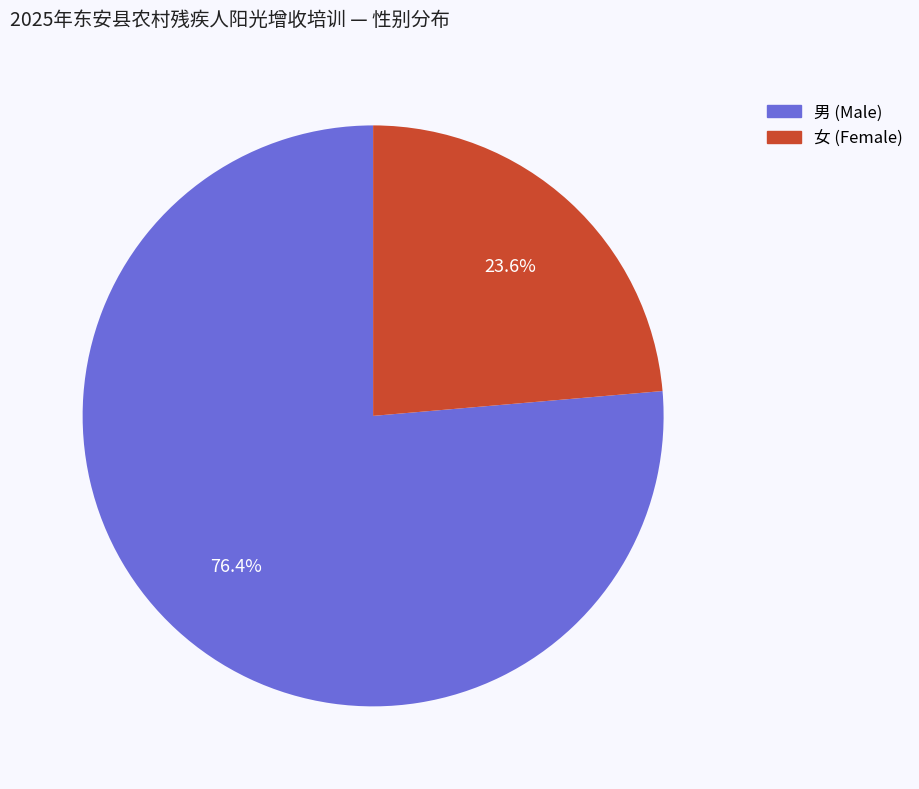

Between 男 and 女, which is larger?

男